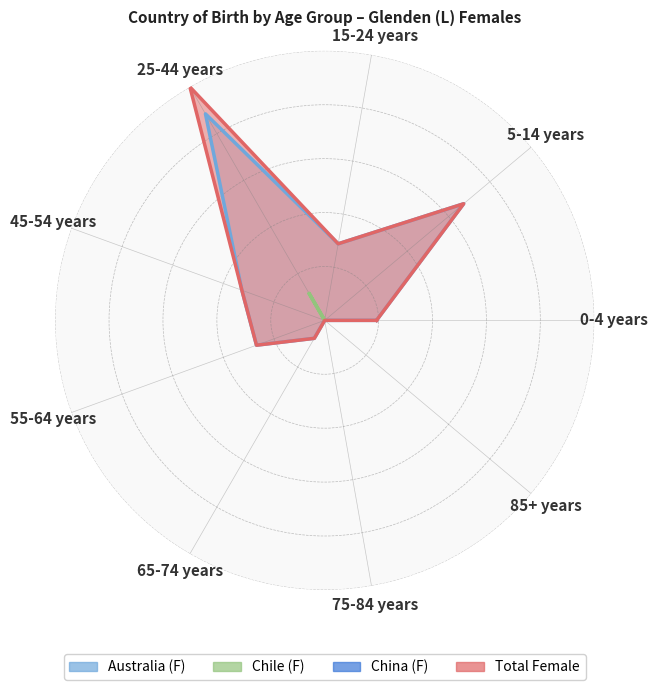

Is it true that Chile (F) equals 0.0 at 15-24 years?

False